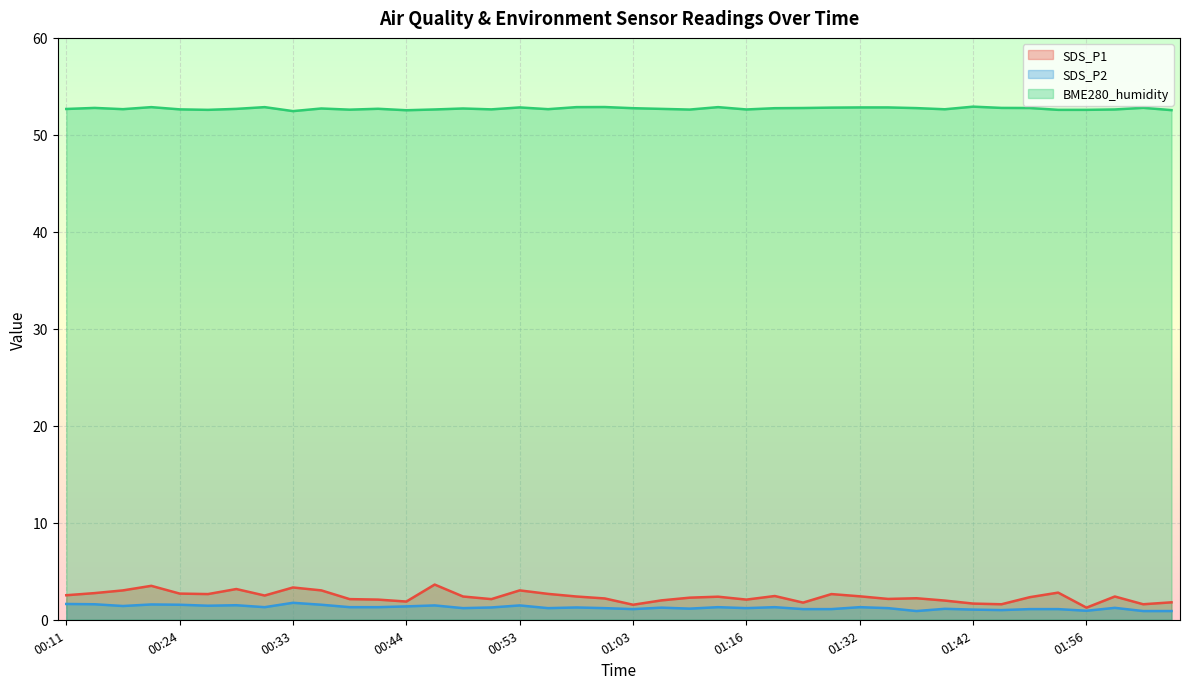

What is the maximum value shown in the chart?

52.9